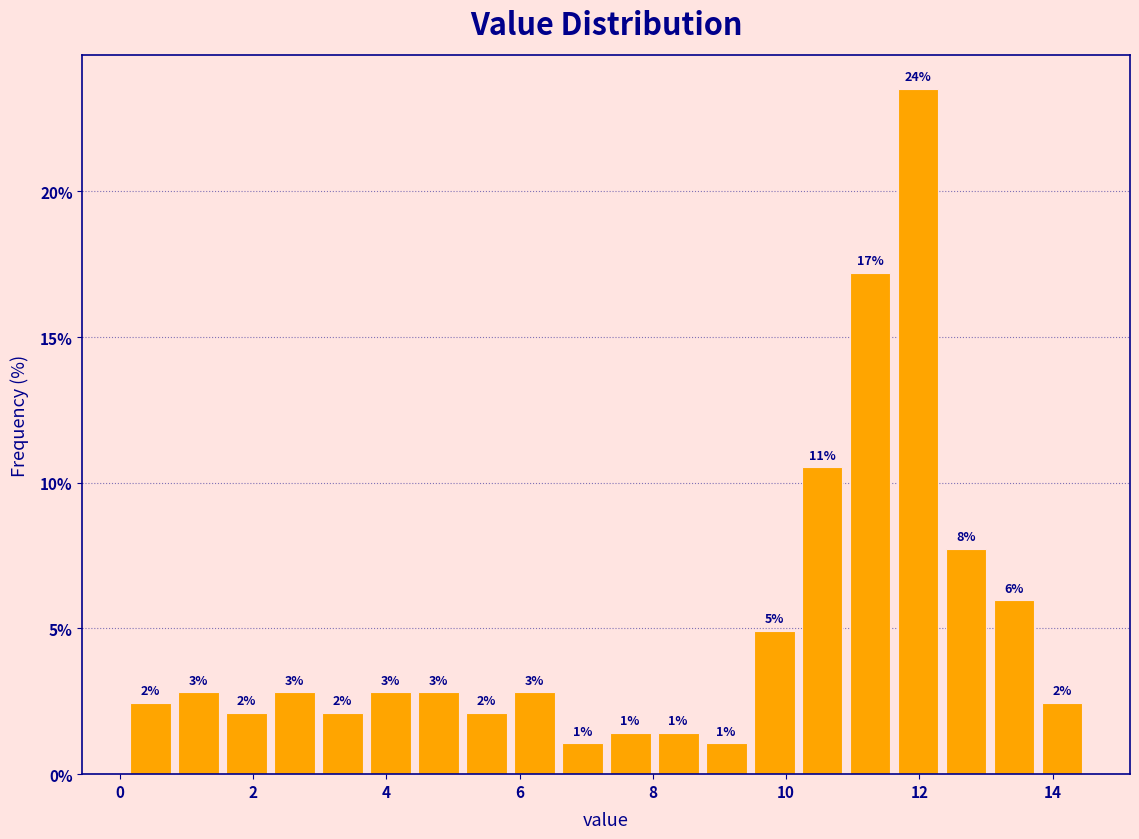

Around what value on the x-axis is the tallest bar? Give the approximate position of its centre, as read against the axis.

12.0